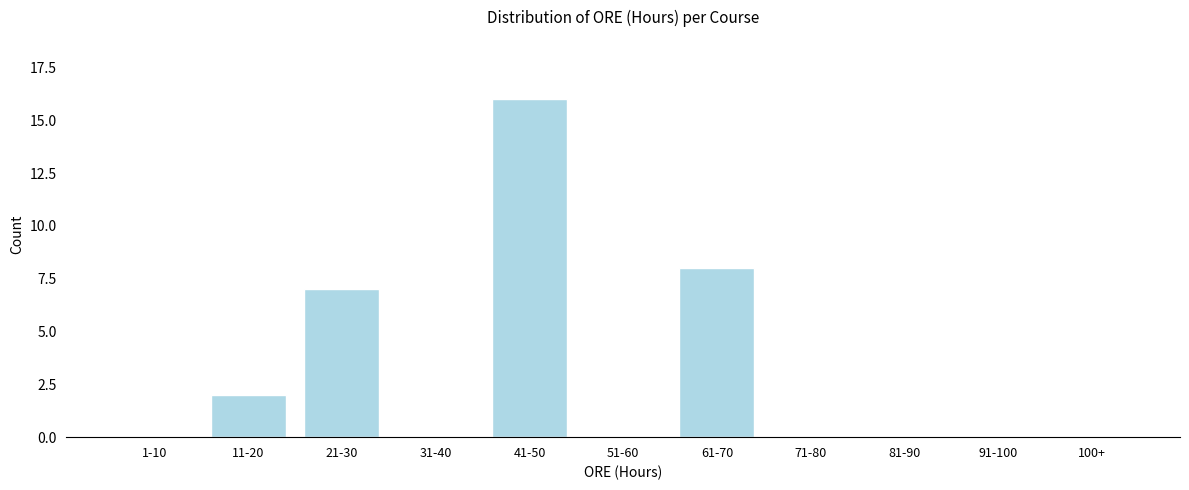

Reading left to right, transcribe all the data shown in this chart.

1-10=0	11-20=2	21-30=7	31-40=0	41-50=16	51-60=0	61-70=8	71-80=0	81-90=0	91-100=0	100+=0